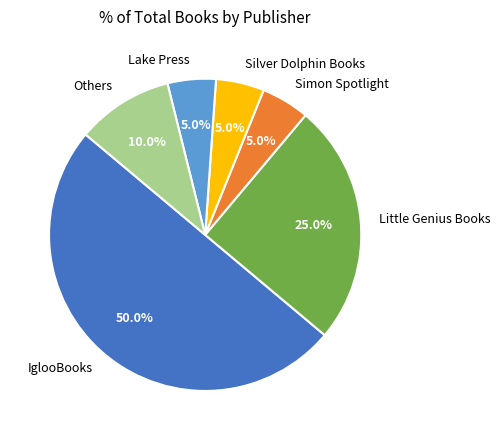

What percentage is NOT represented by Others?

90.0%